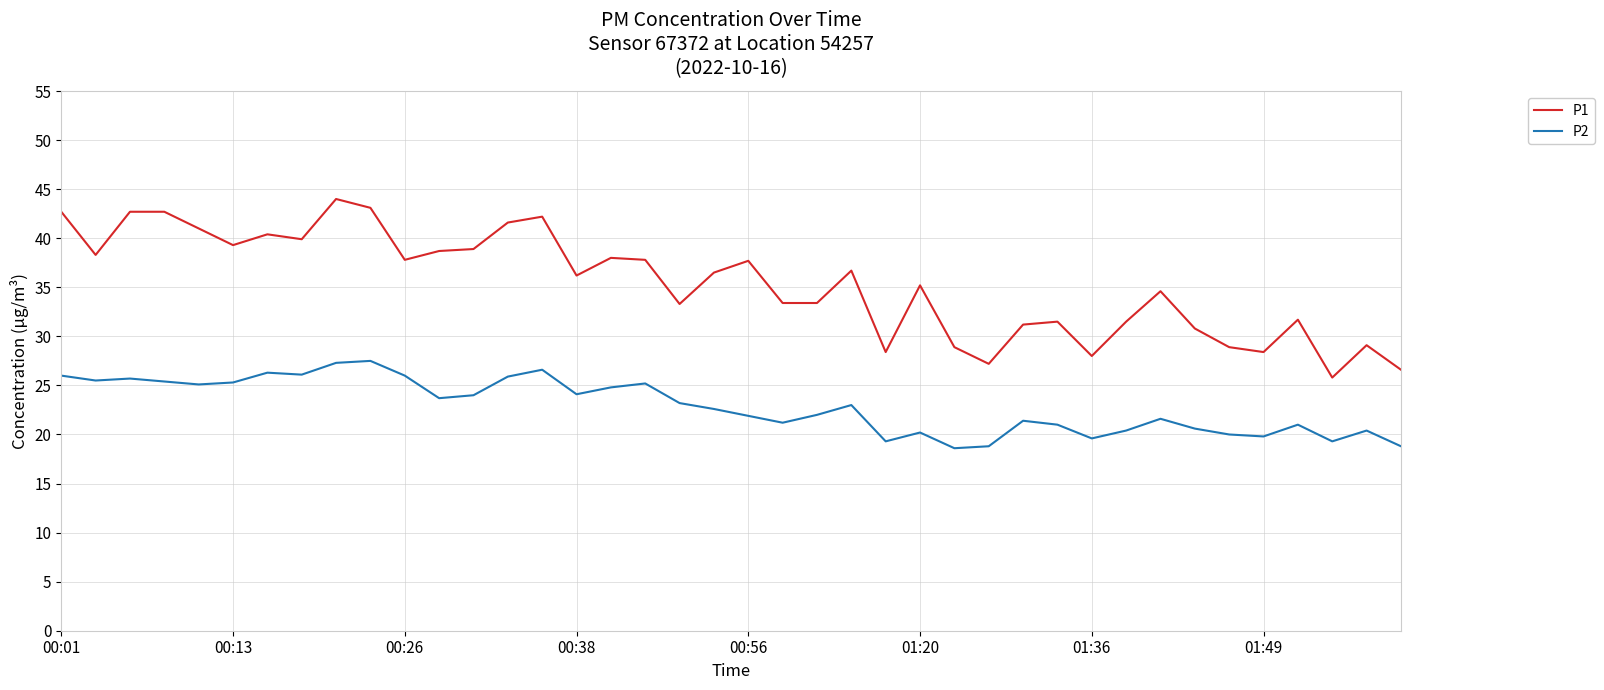

How many categories are shown in the chart?

40